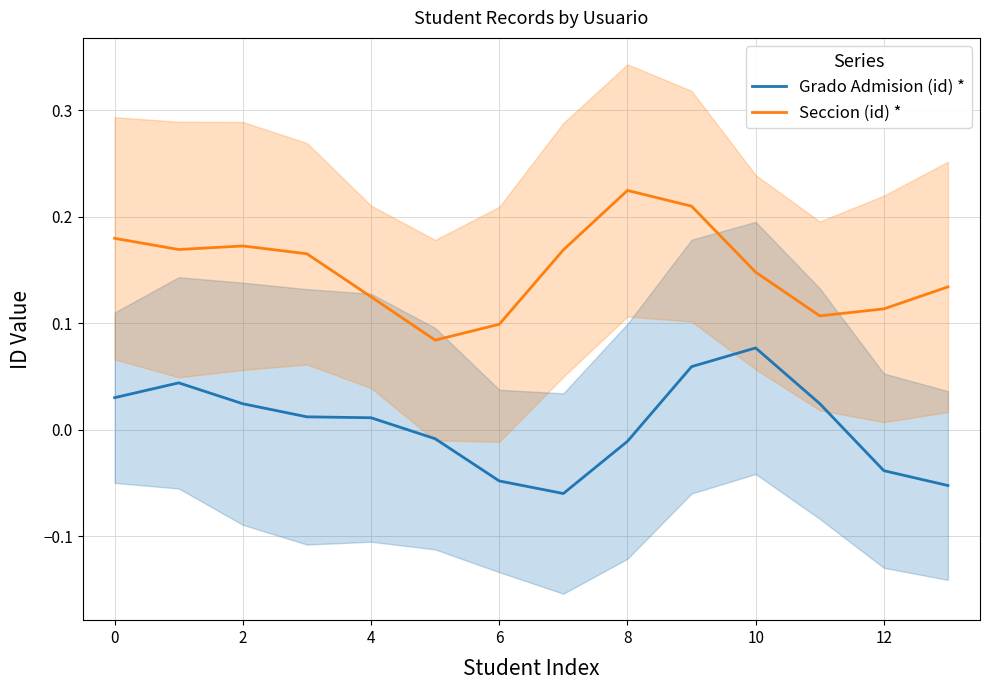

The value of Seccion (id) * at 8 is 0.2. True or false?

True